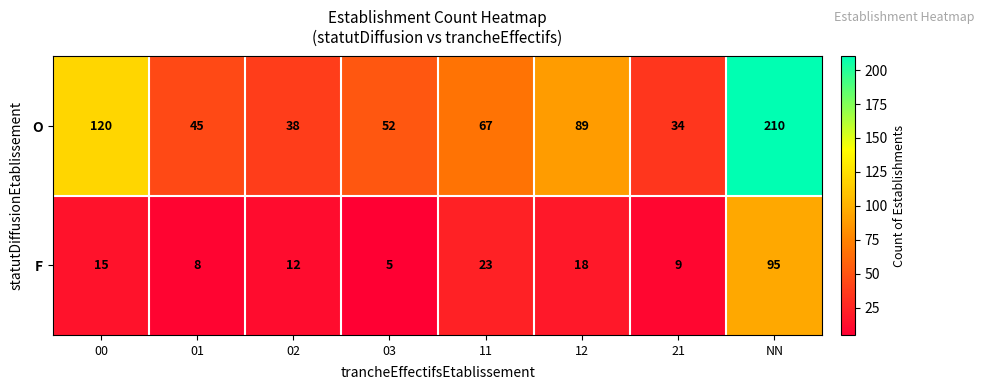

Is it true that O equals 89 at 12?

True